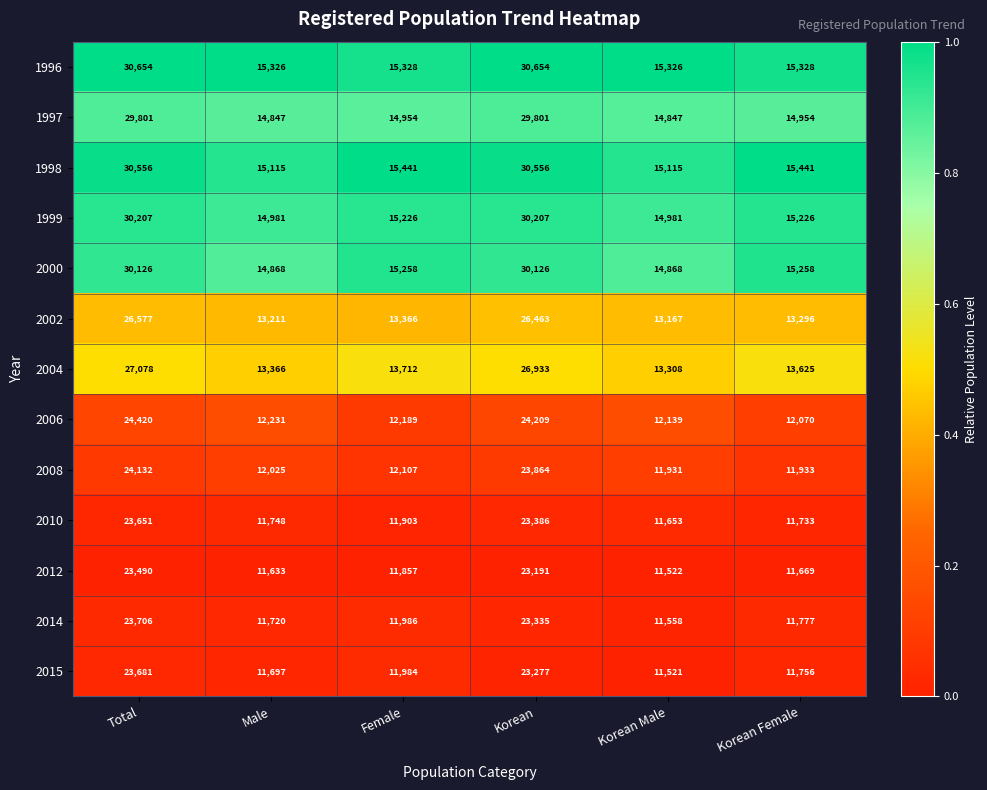

Count the number of data series in this chart.

13